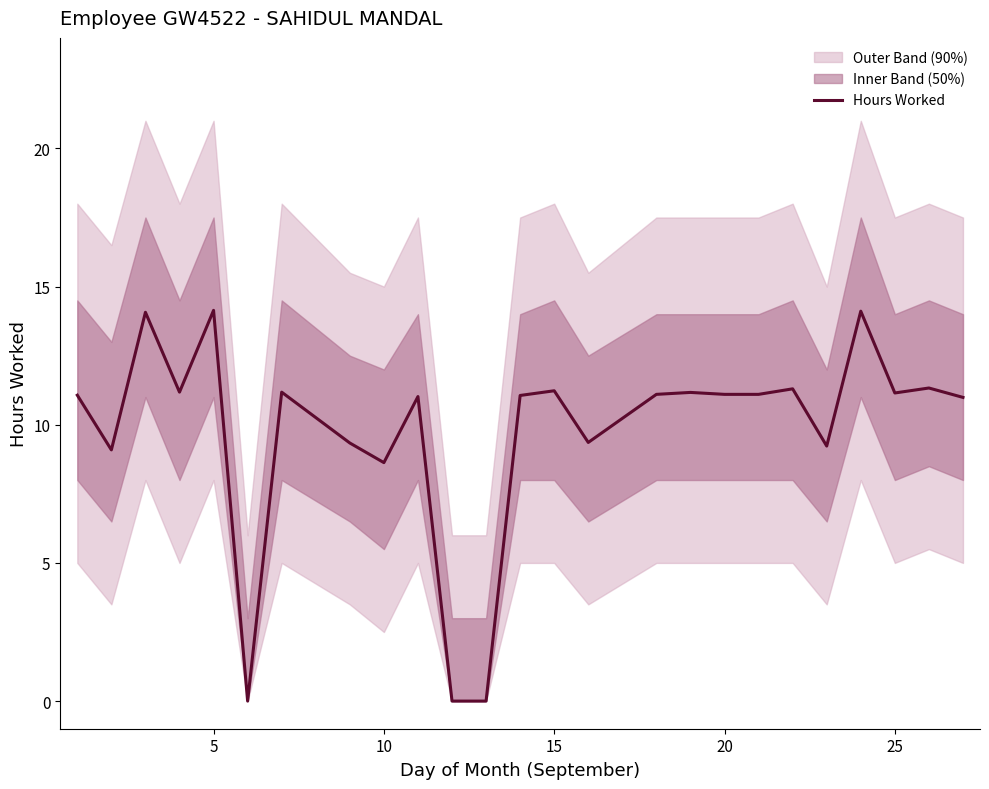

What is the value of the 7th point from the left?

11.2